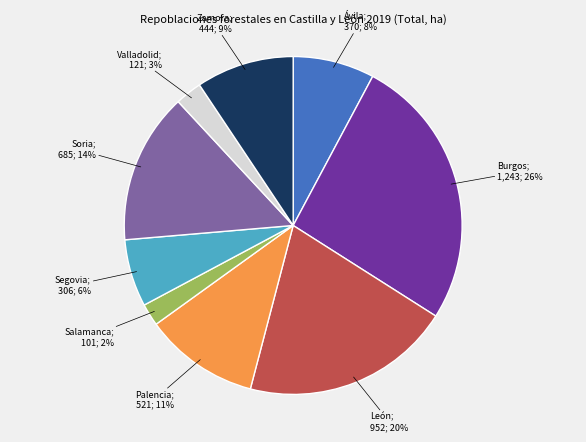

To the nearest percent, what is the average slice percentage?

11%